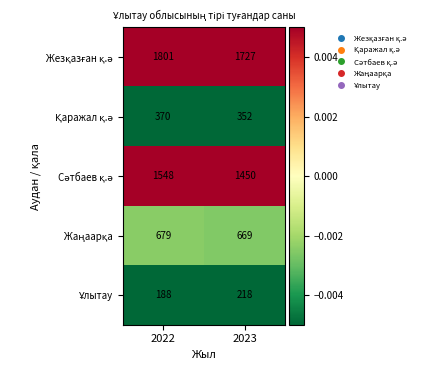

What is the spread (max minus min) of values at 2022?

1613